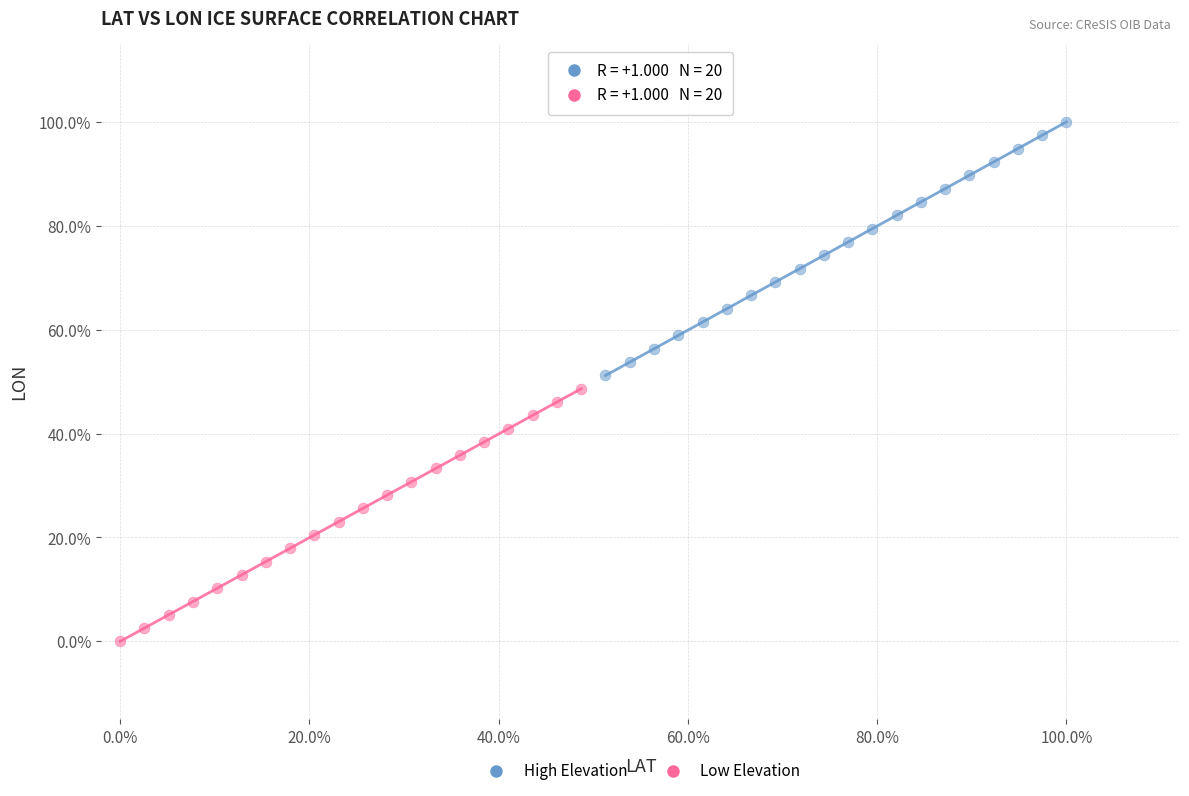

What are all the series names shown in the legend?

High Elevation, Low Elevation